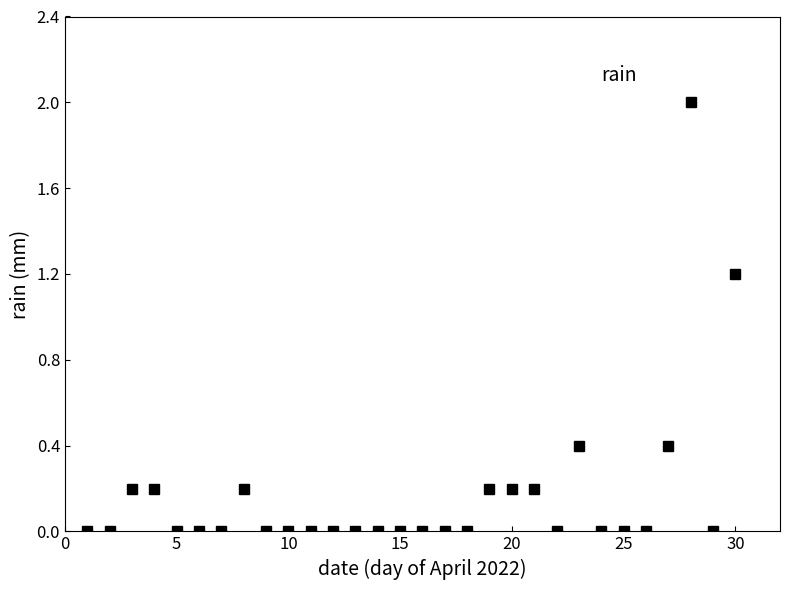

Reading left to right, what are all the values shown in this chart?

0.0	0.0	0.2	0.2	0.0	0.0	0.0	0.2	0.0	0.0	0.0	0.0	0.0	0.0	0.0	0.0	0.0	0.0	0.2	0.2	0.2	0.0	0.4	0.0	0.0	0.0	0.4	2.0	0.0	1.2